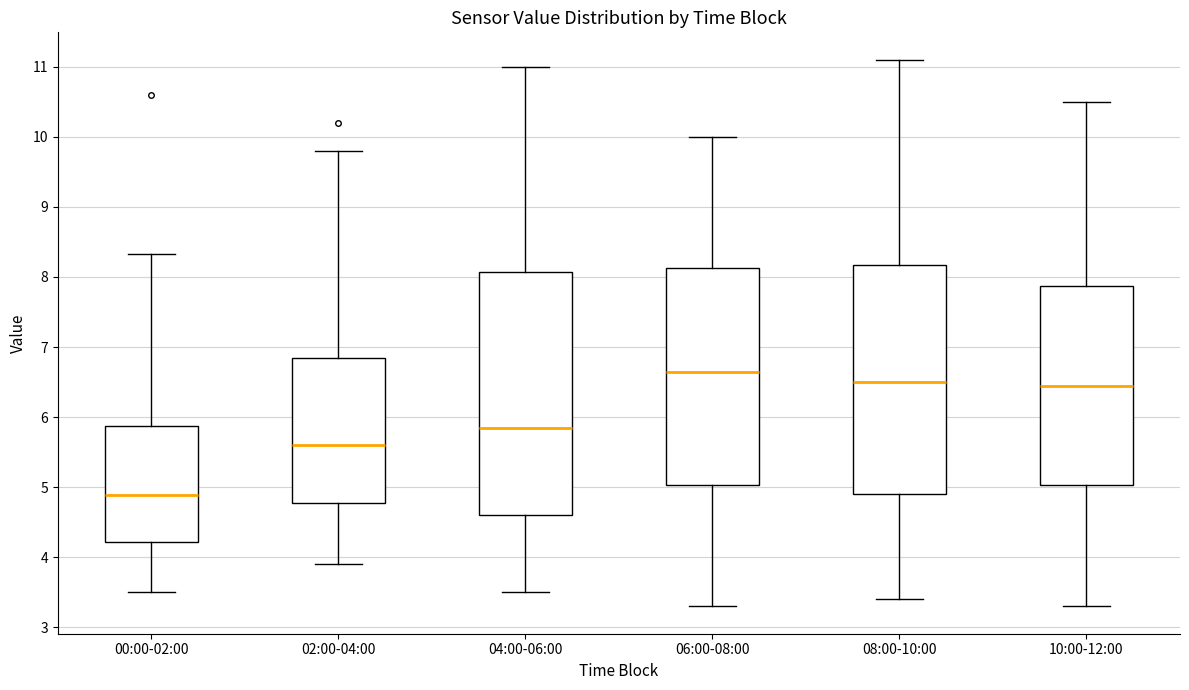

Reading left to right, read every box against the y-axis: the position of its median line, the range the box covers, and the ends of its whiskers. The values are not printed on the chart, so give them approximately, as read against the axis.

00:00-02:00: median 4.9, box 4.2 to 5.9, whiskers 3.5 to 8.3
02:00-04:00: median 5.6, box 4.8 to 6.9, whiskers 3.9 to 9.8
04:00-06:00: median 5.9, box 4.6 to 8.1, whiskers 3.5 to 11.0
06:00-08:00: median 6.7, box 5.0 to 8.1, whiskers 3.3 to 10.0
08:00-10:00: median 6.5, box 4.9 to 8.2, whiskers 3.4 to 11.1
10:00-12:00: median 6.5, box 5.0 to 7.9, whiskers 3.3 to 10.5